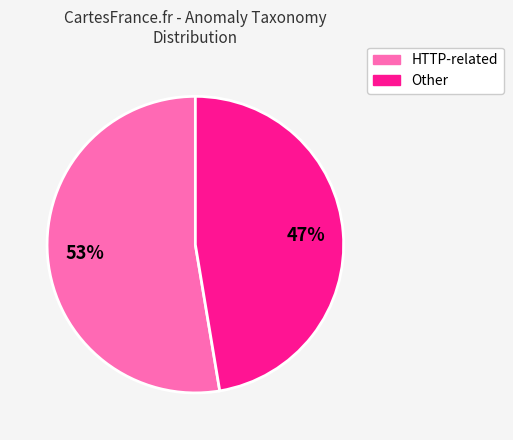

Which category has the biggest portion of the pie?

HTTP-related